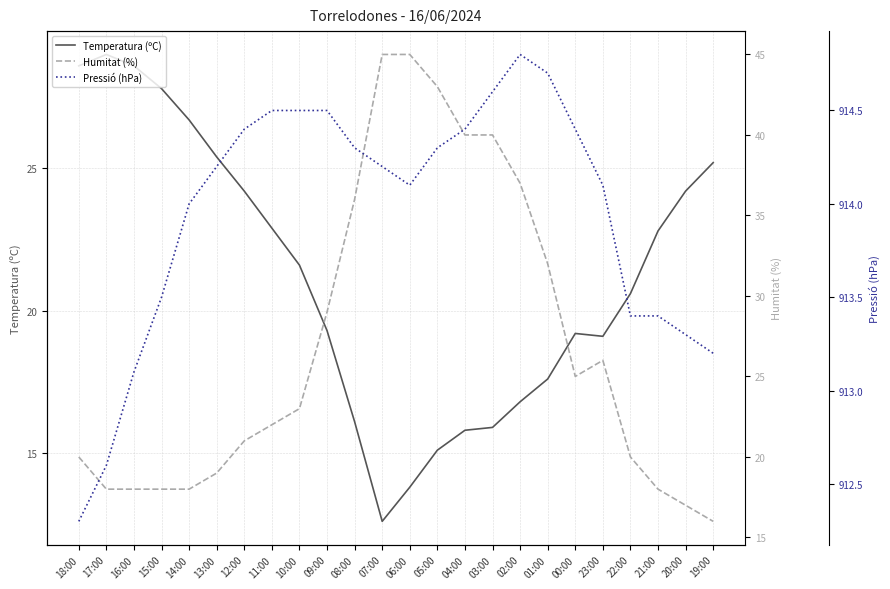

What are all the series names shown in the legend?

Temperatura (ºC), Humitat (%), Pressió (hPa)